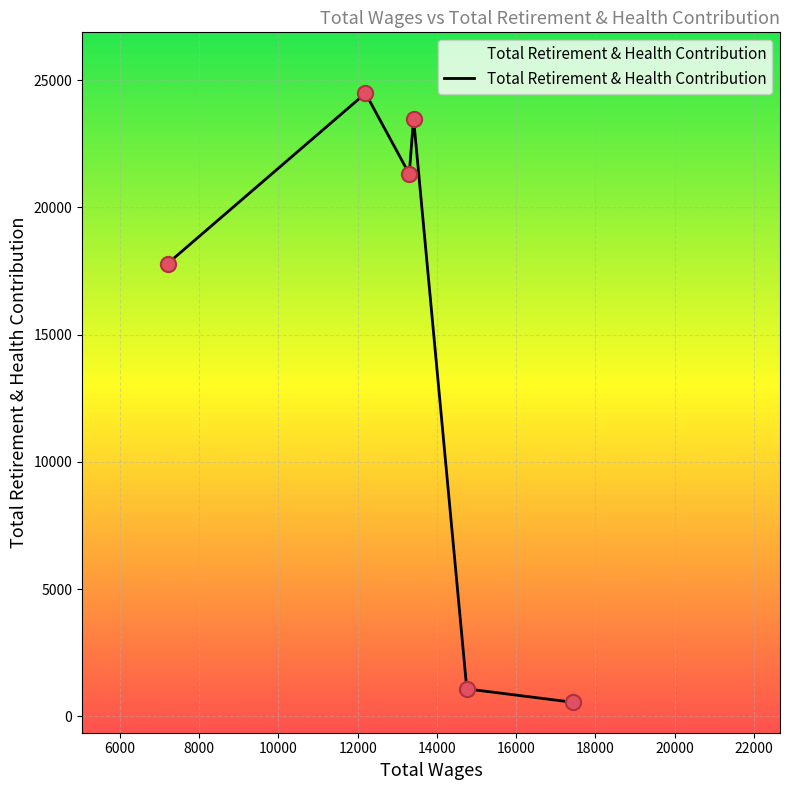

True or false: the data has more than 1 interior local peaks.

True